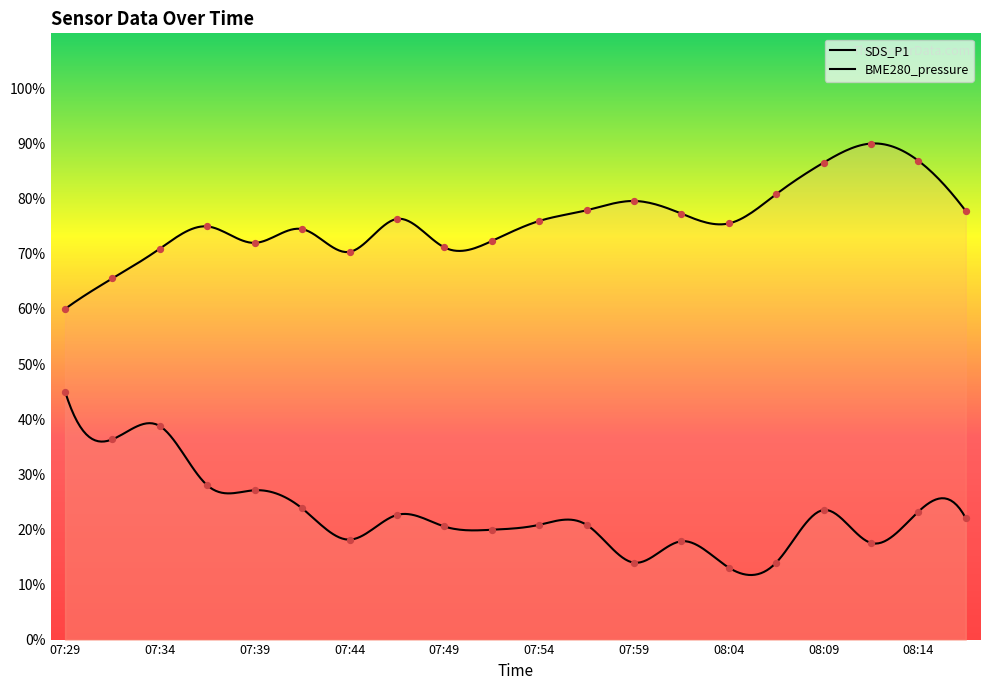

What are all the series names shown in the legend?

BME280_pressure, SDS_P1